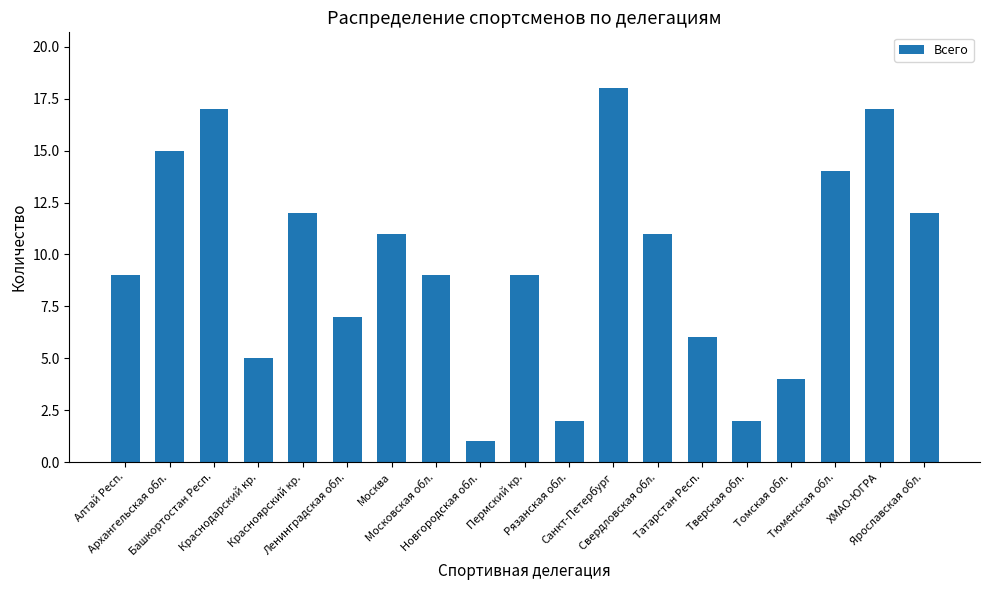

How many distinct data groups are displayed?

1